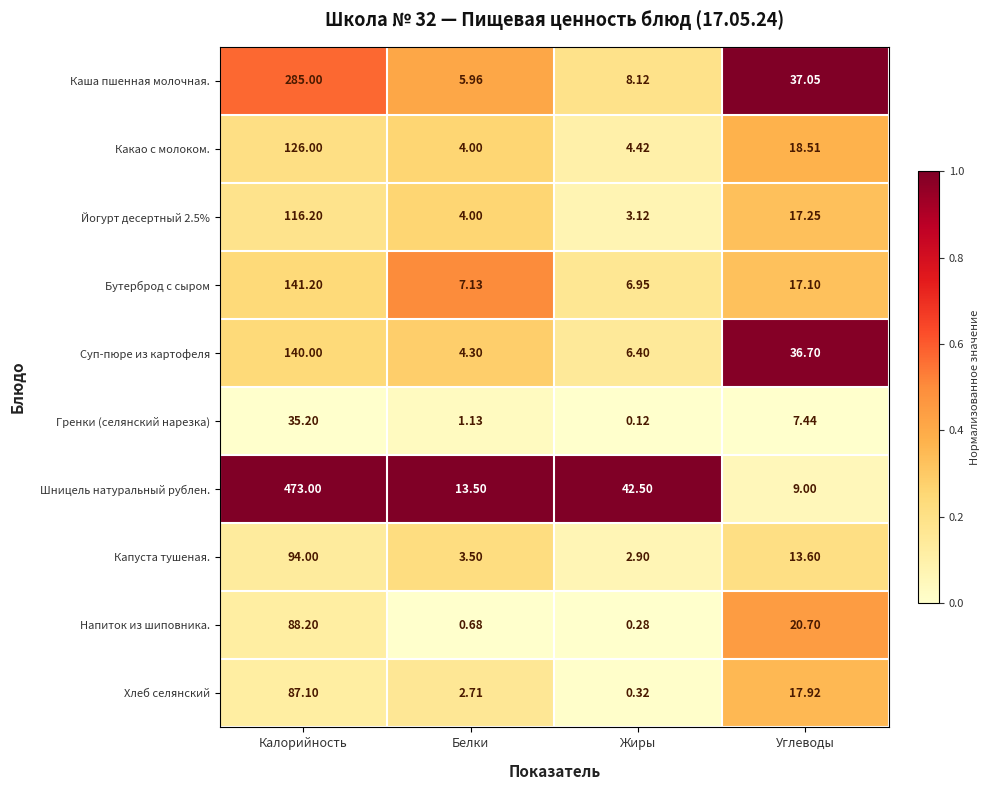

Where does the Хлеб селянский series first go above 17?

Калорийность